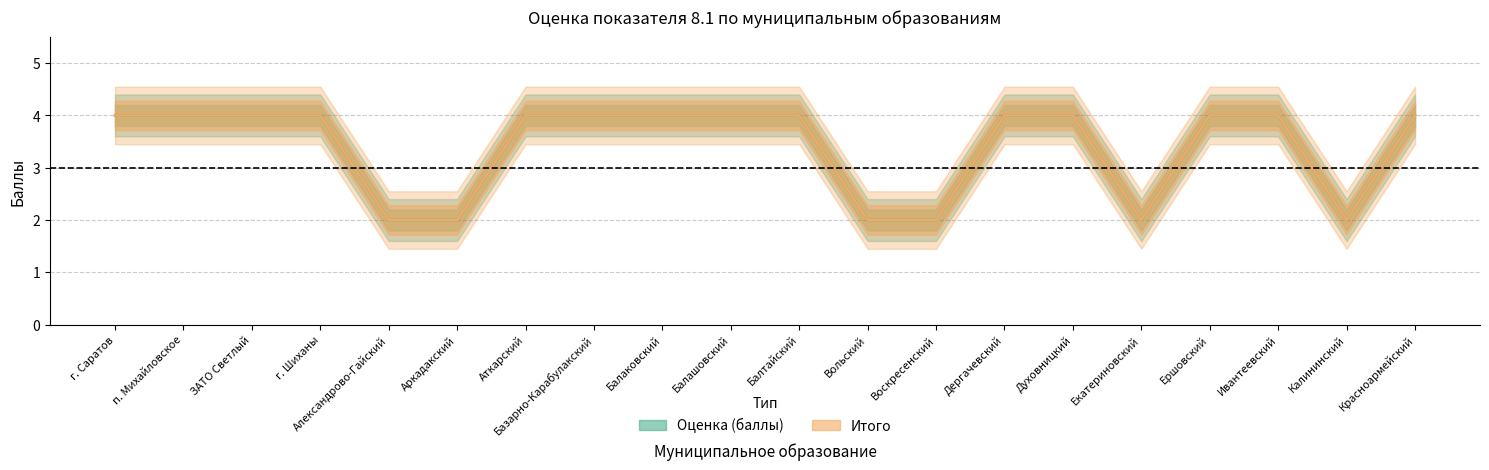

Reading right to left, what are all the values shown in this chart?

Оценка (баллы): Красноармейский=4	Калининский=2	Ивантеевский=4	Ершовский=4	Екатериновский=2	Духовницкий=4	Дергачевский=4	Воскресенский=2	Вольский=2	Балтайский=4	Балашовский=4	Балаковский=4	Базарно-Карабулакский=4	Аткарский=4	Аркадакский=2	Александрово-Гайский=2	г. Шиханы=4	ЗАТО Светлый=4	п. Михайловское=4	г. Саратов=4
Итого: Красноармейский=4	Калининский=2	Ивантеевский=4	Ершовский=4	Екатериновский=2	Духовницкий=4	Дергачевский=4	Воскресенский=2	Вольский=2	Балтайский=4	Балашовский=4	Балаковский=4	Базарно-Карабулакский=4	Аткарский=4	Аркадакский=2	Александрово-Гайский=2	г. Шиханы=4	ЗАТО Светлый=4	п. Михайловское=4	г. Саратов=4